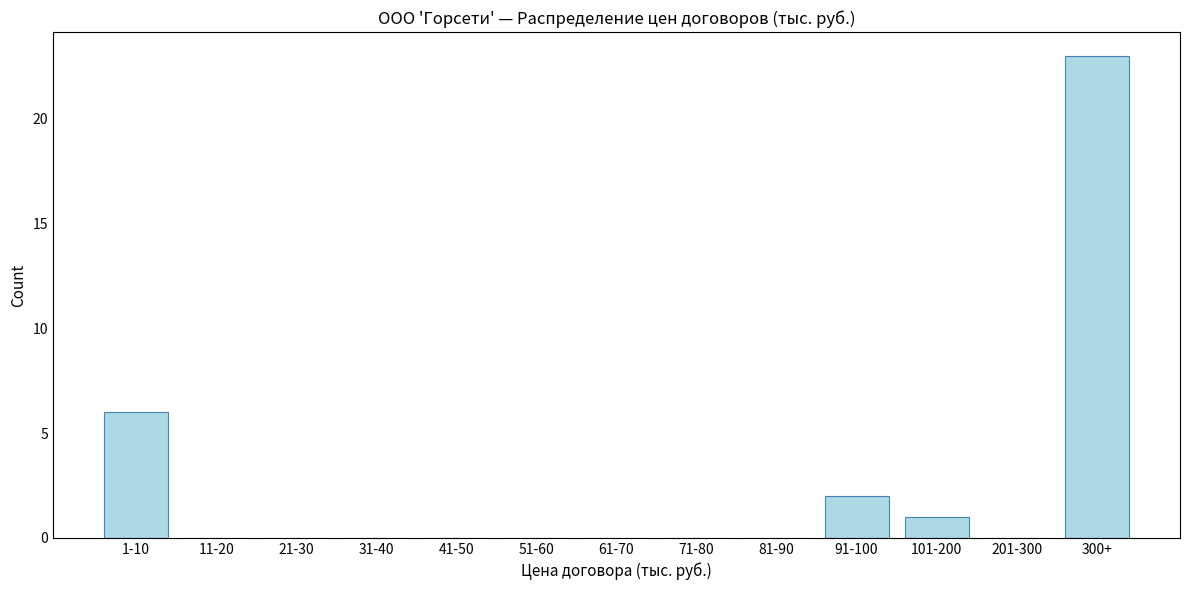

Reading left to right, extract all data points from this chart.

1-10=6	11-20=0	21-30=0	31-40=0	41-50=0	51-60=0	61-70=0	71-80=0	81-90=0	91-100=2	101-200=1	201-300=0	300+=23